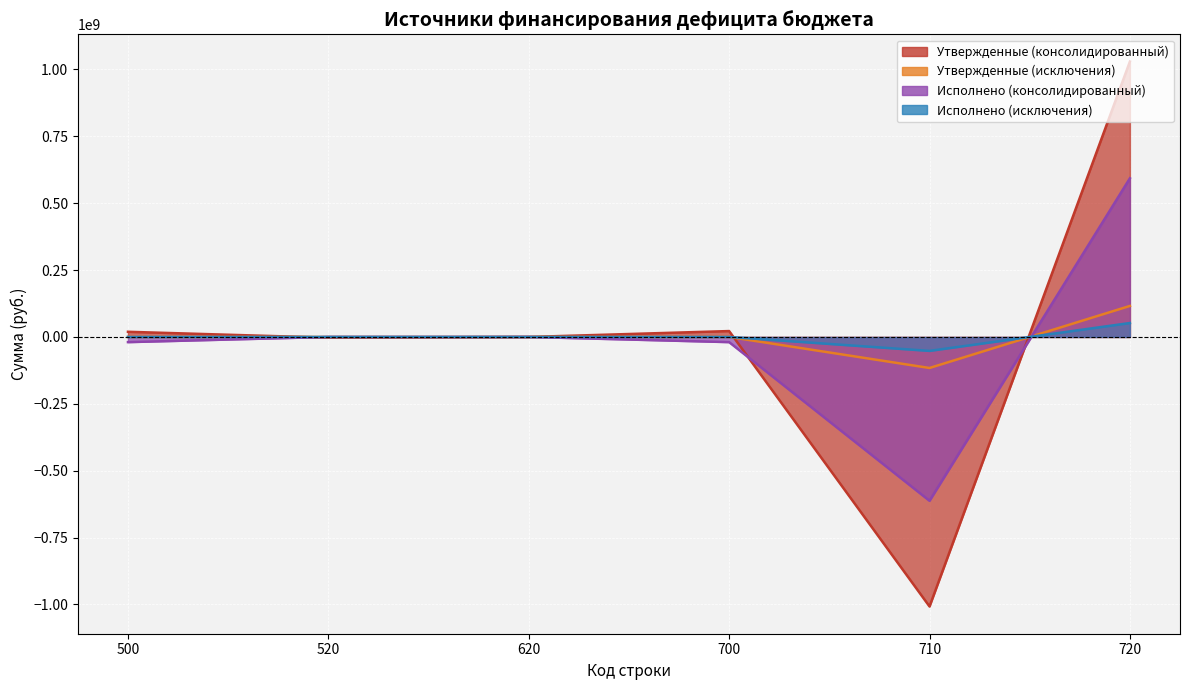

Reading right to left, transcribe all the data shown in this chart.

Утвержденные (консолидированный): 1029518033.1	-1007474947.5	22043085.6	0.0	-2700000.0	19343085.6
Утвержденные (исключения): 115984480.6	-115984480.6	0.0	0.0	0.0	0.0
Исполнено (консолидированный): 593069840.4	-612385044.7	-19315204.3	0.0	0.0	-19315204.3
Исполнено (исключения): 52096537.0	-52096537.0	0.0	0.0	0.0	0.0